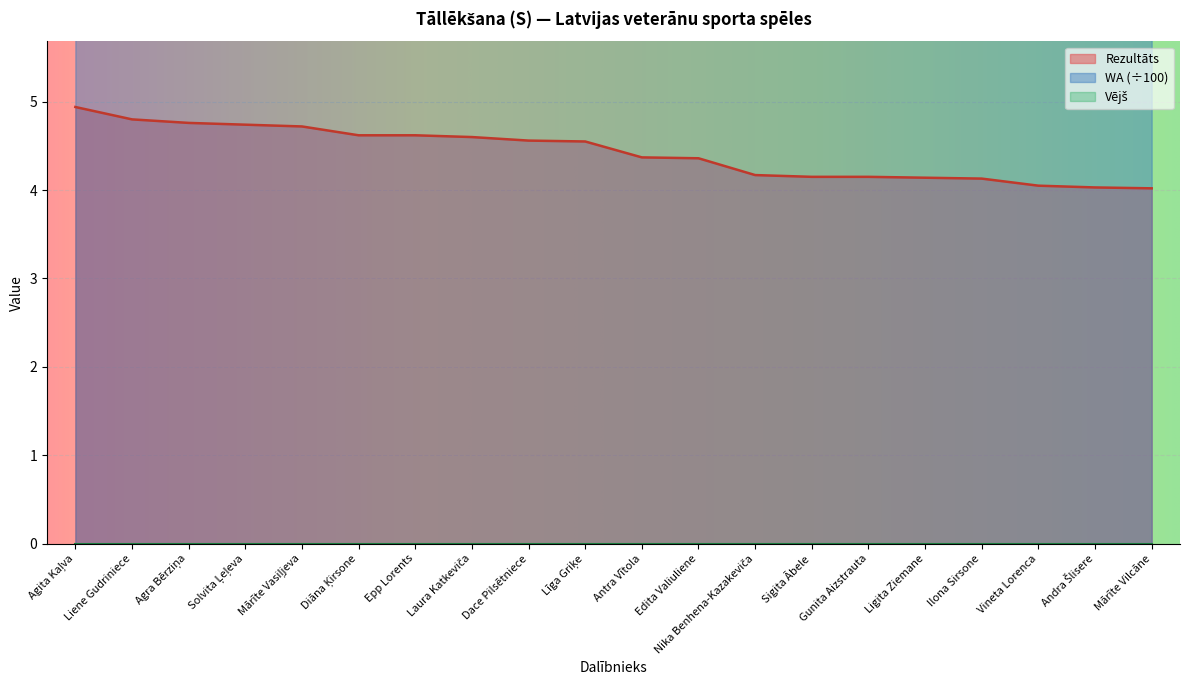

True or false: Rezultāts has a value of 6.2 at Līga Griķe.

False